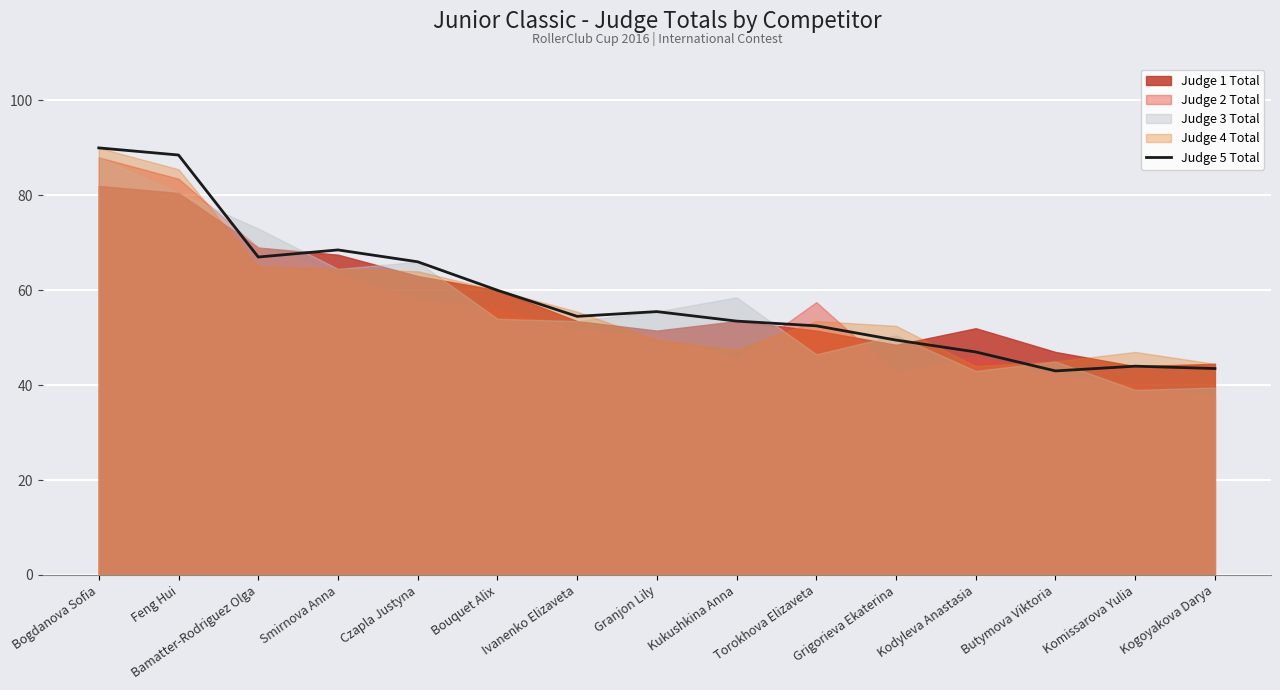

Is it true that Judge 5 Total equals 43.5 at Kogoyakova Darya?

True